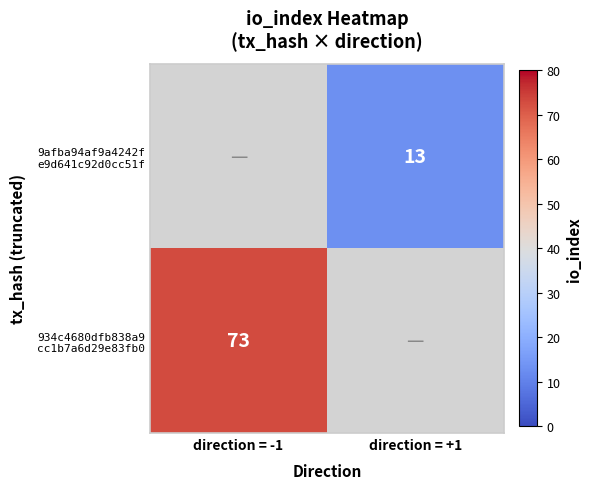

Which label corresponds to the smallest value in the chart?

direction = +1